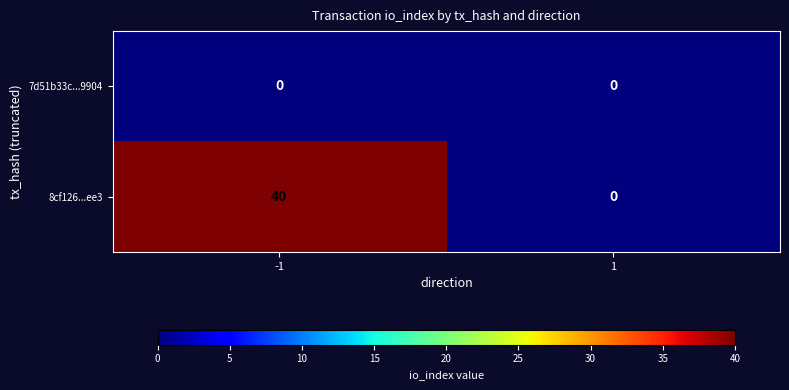

Rank the series by their average value, from highest to lowest.

8cf126...ee3, 7d51b33c...9904